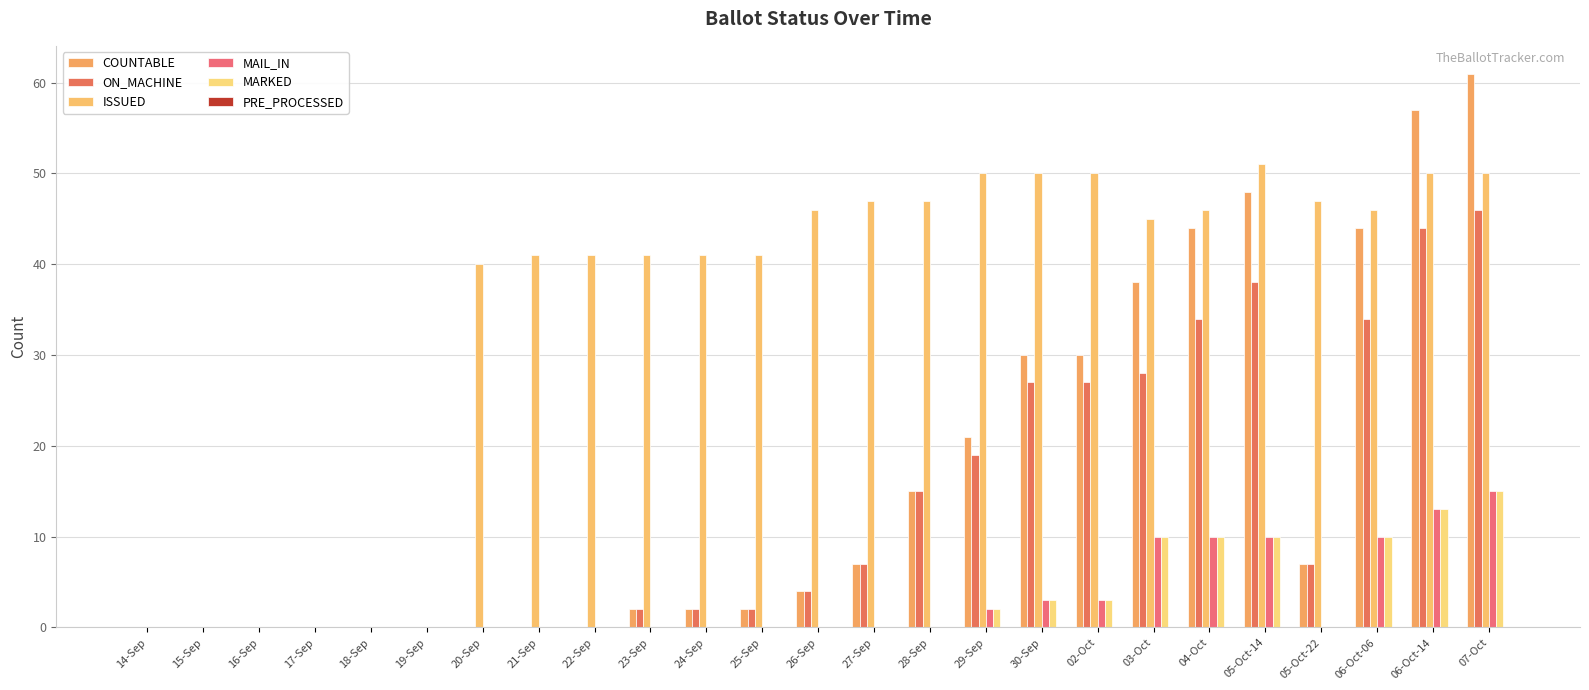

Reading left to right, extract all data points from this chart.

COUNTABLE: 0	0	0	0	0	0	0	0	0	2	2	2	4	7	15	21	30	30	38	44	48	7	44	57	61
ON_MACHINE: 0	0	0	0	0	0	0	0	0	2	2	2	4	7	15	19	27	27	28	34	38	7	34	44	46
ISSUED: 0	0	0	0	0	0	40	41	41	41	41	41	46	47	47	50	50	50	45	46	51	47	46	50	50
MAIL_IN: 0	0	0	0	0	0	0	0	0	0	0	0	0	0	0	2	3	3	10	10	10	0	10	13	15
MARKED: 0	0	0	0	0	0	0	0	0	0	0	0	0	0	0	2	3	3	10	10	10	0	10	13	15
PRE_PROCESSED: 0	0	0	0	0	0	0	0	0	0	0	0	0	0	0	0	0	0	0	0	0	0	0	0	0